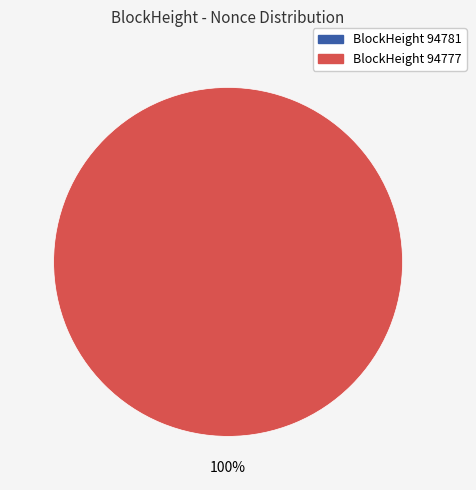

Do 94781 and 94777 together represent more than half of the pie?

Yes